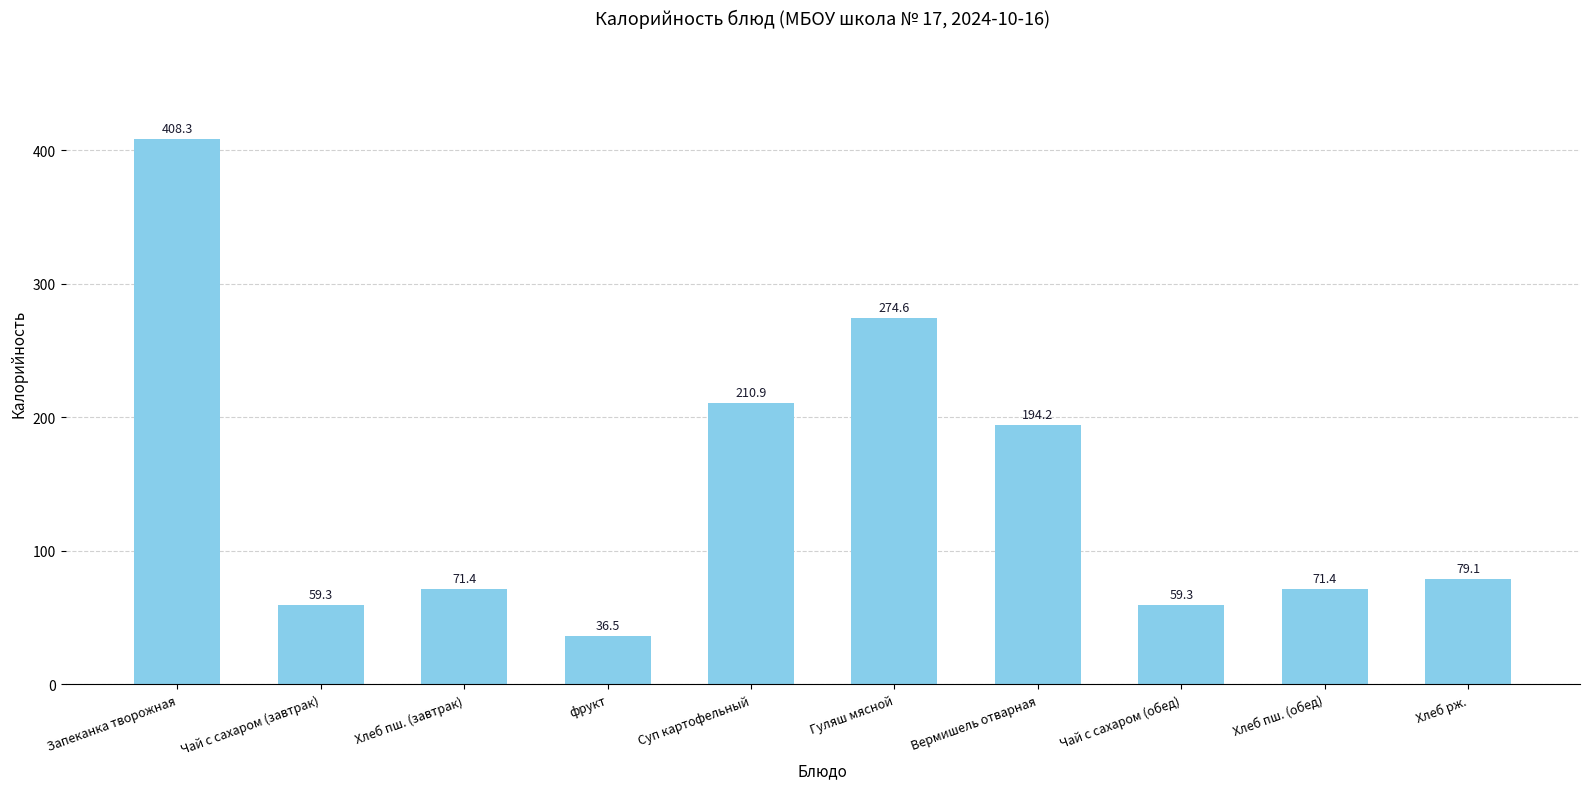

What is the sum of the values at Хлеб рж. and Вермишель отварная?

273.3